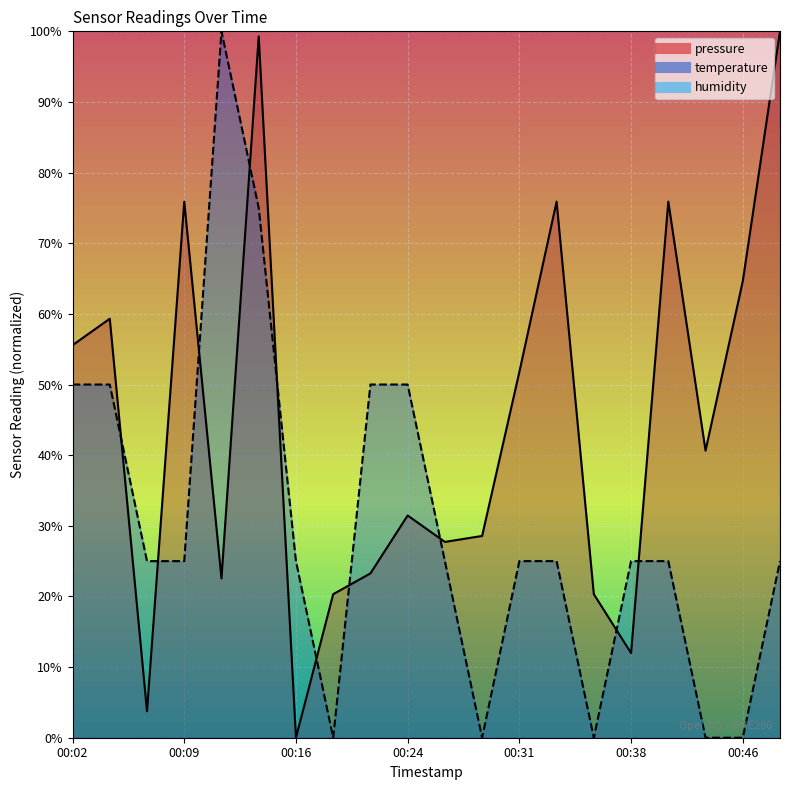

How many values in the temperature series are below 25?

5